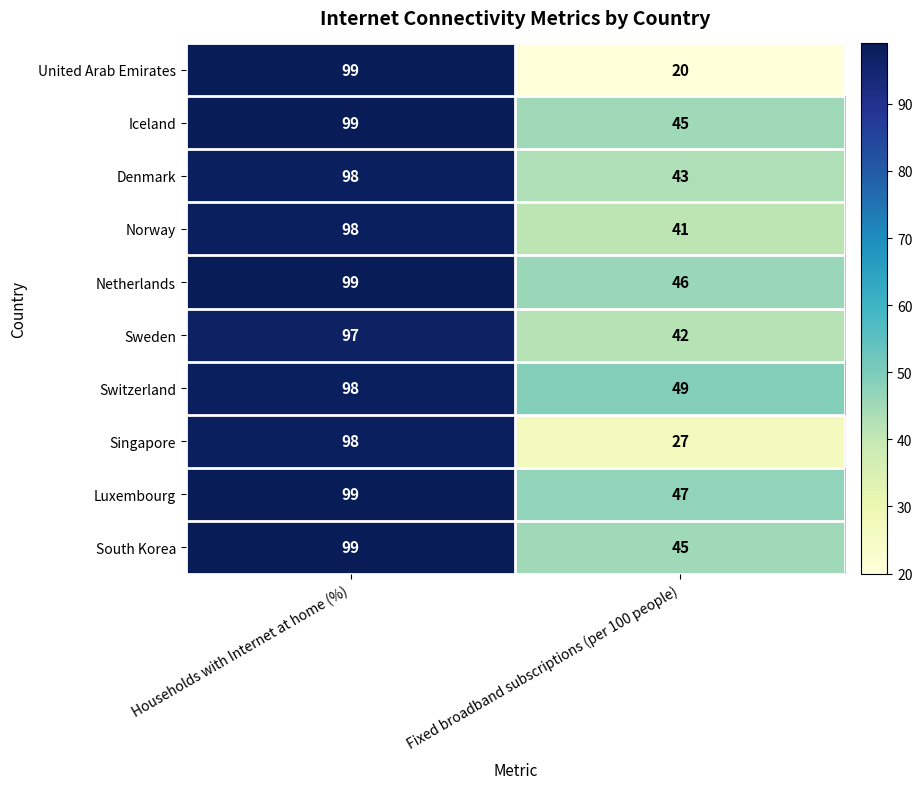

What is the greatest value displayed?

99